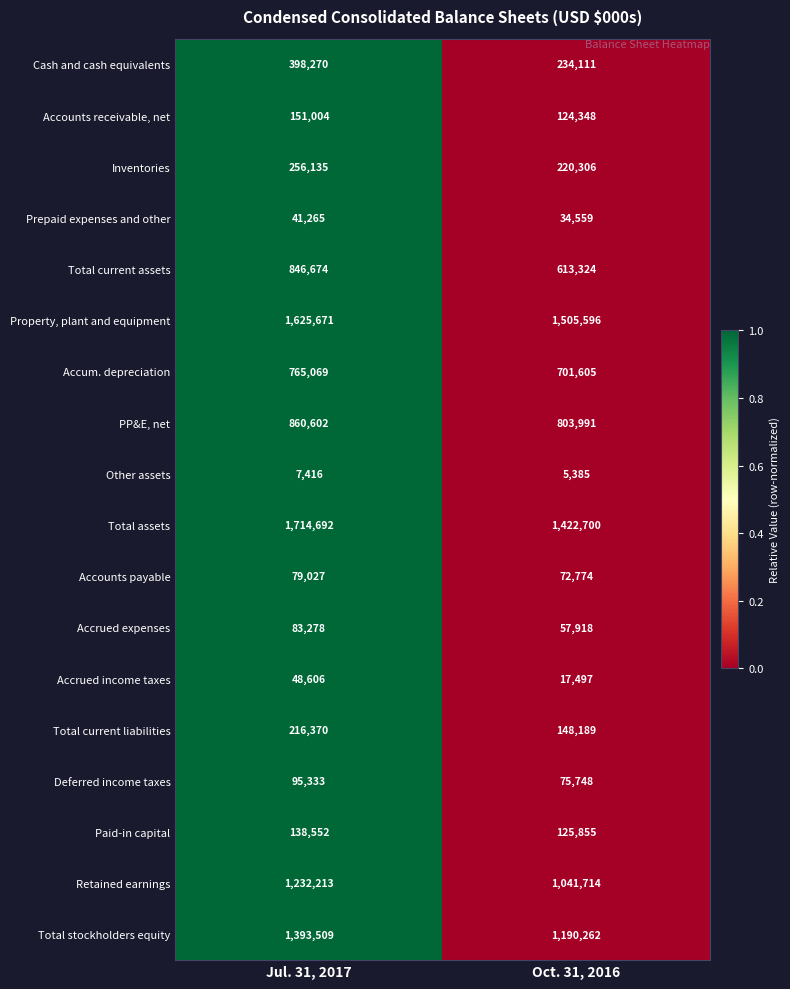

Which series has the largest total across all categories?

Total assets